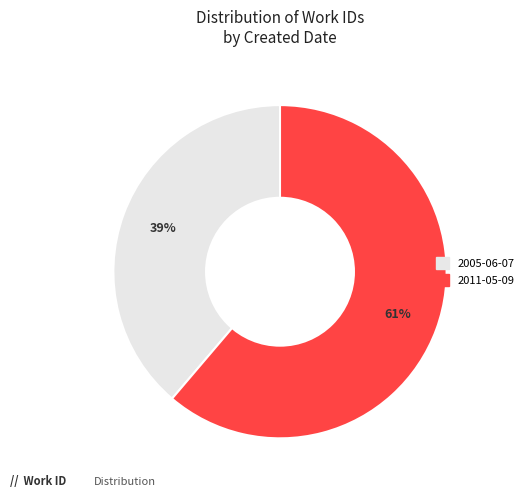

Which slice is the smallest?

2005-06-07